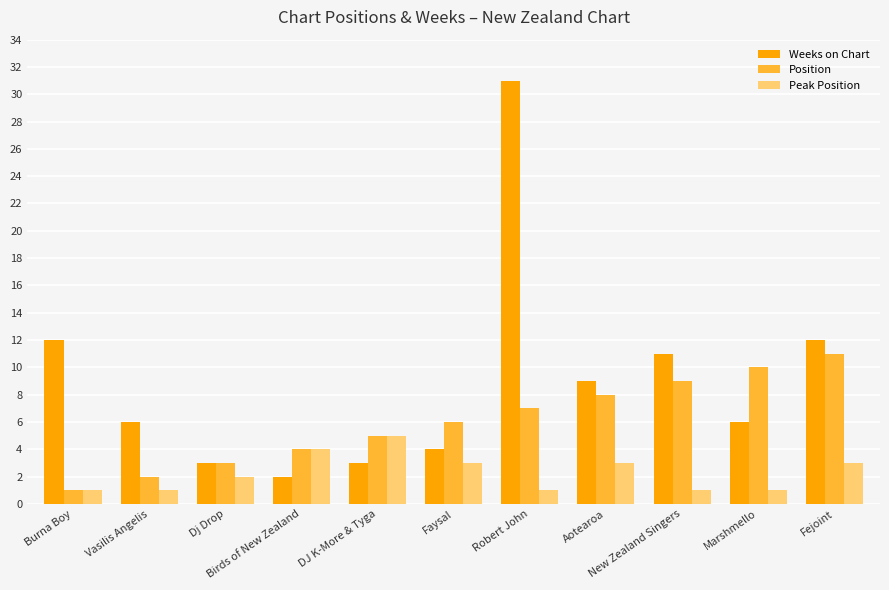

Count the Position values in the range 3 to 9.

7